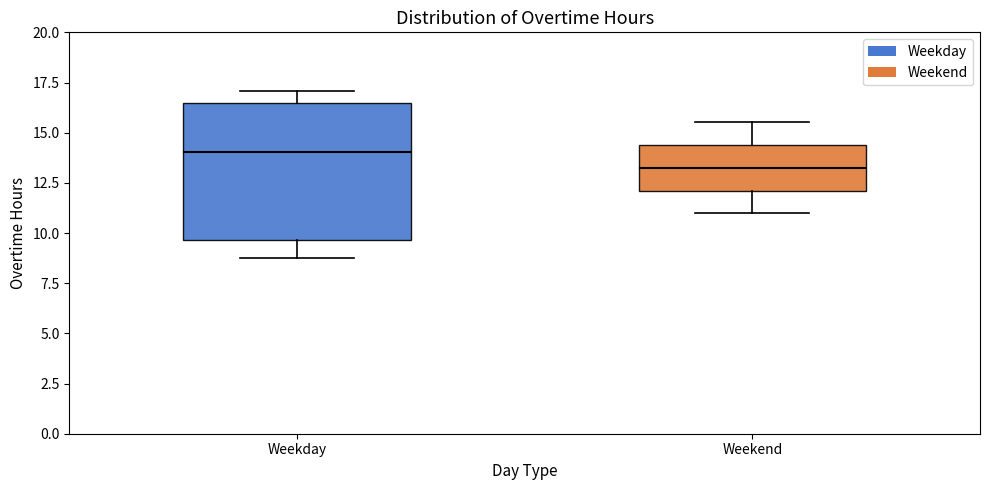

Reading left to right, read every box against the y-axis: the position of its median line, the range the box covers, and the ends of its whiskers. The values are not printed on the chart, so give them approximately, as read against the axis.

Weekday: median 14.0, box 9.5 to 16.5, whiskers 8.5 to 17.0
Weekend: median 13.5, box 12.0 to 14.5, whiskers 11.0 to 15.5